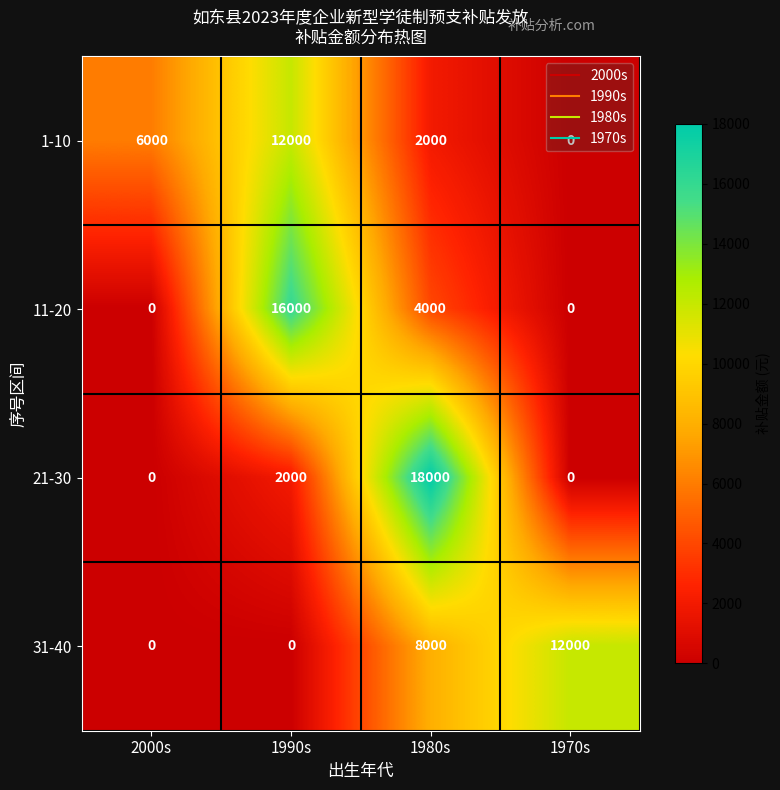

What is the difference between the second highest and minimum values in the 21-30 series?

2000